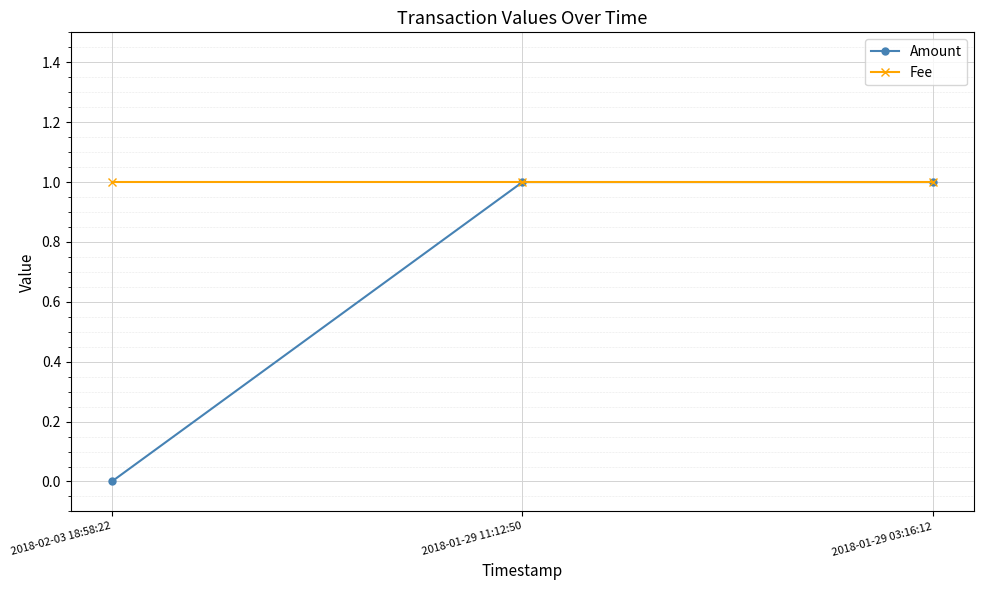

What position from the left is 2018-01-29 03:16:12?

3